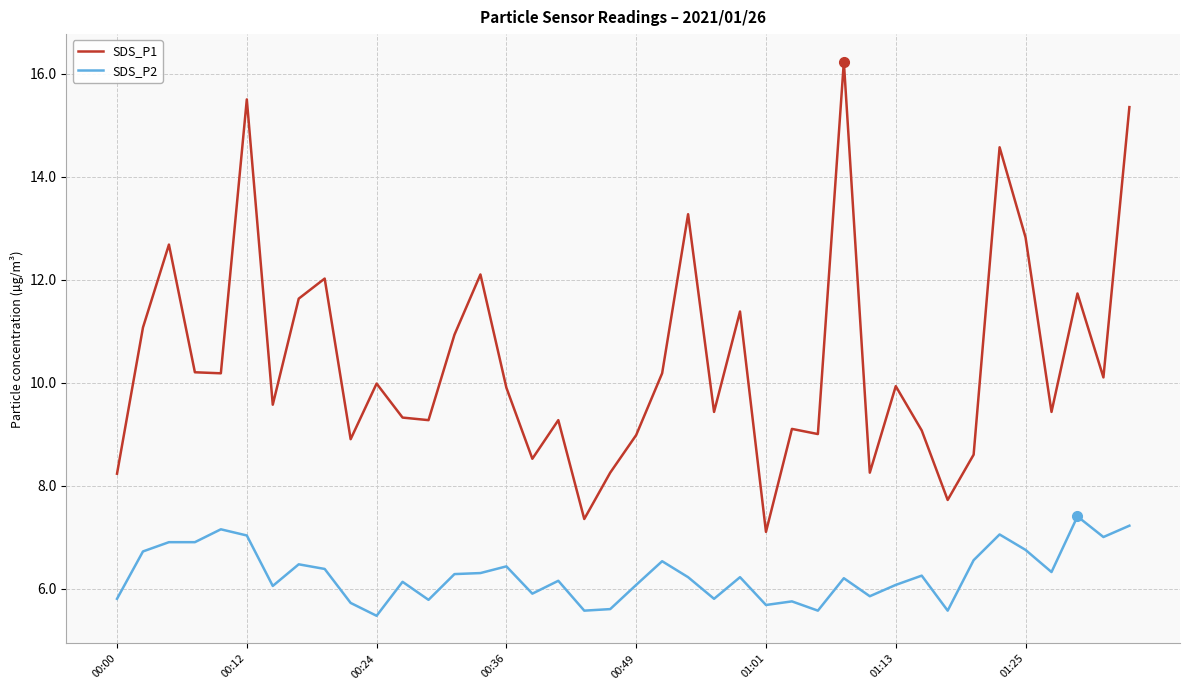

Which series has the widest spread of values?

SDS_P1